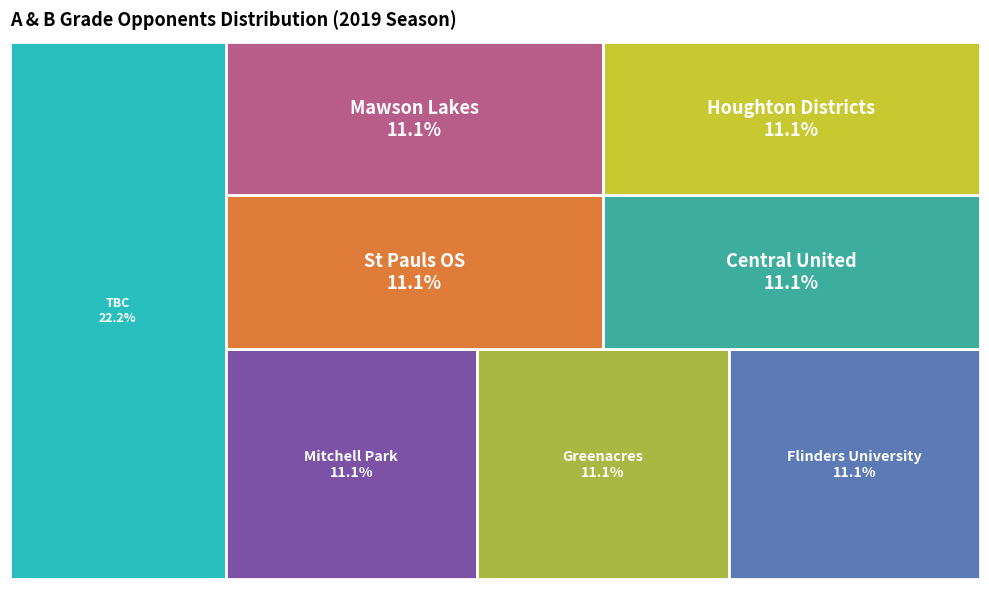

How many segments does this pie chart have?

8